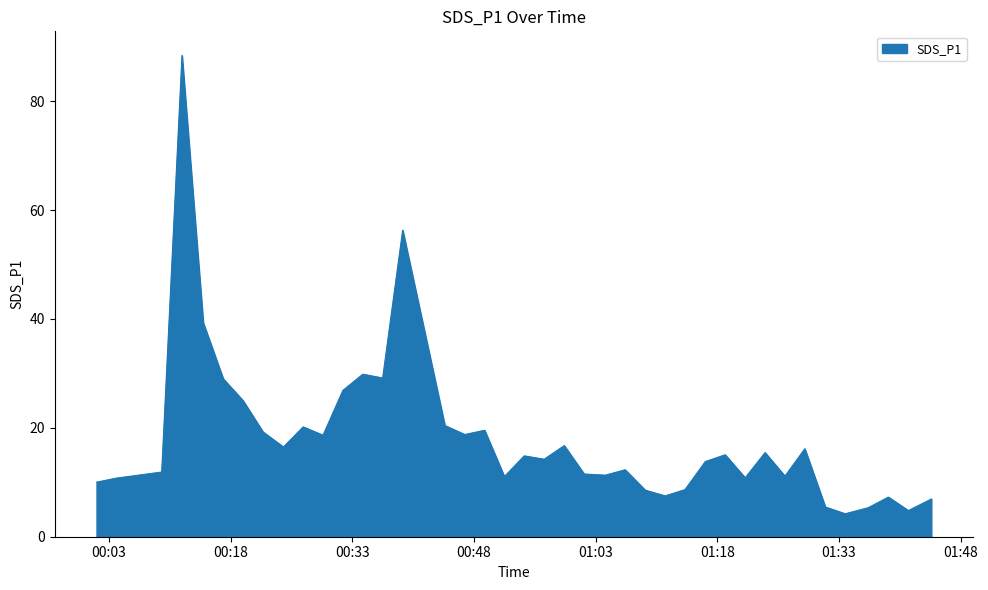

What is the maximum value shown in the chart?

88.4